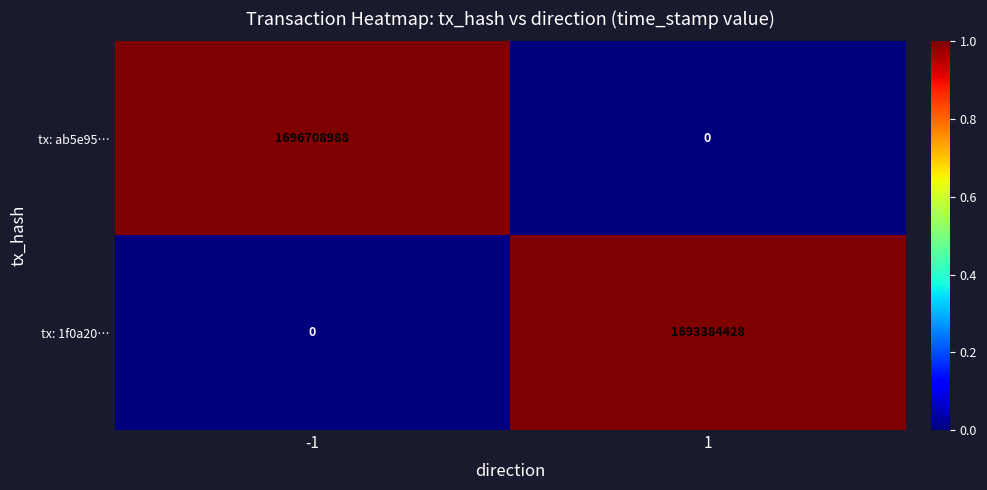

What is the greatest value displayed?

1696708988